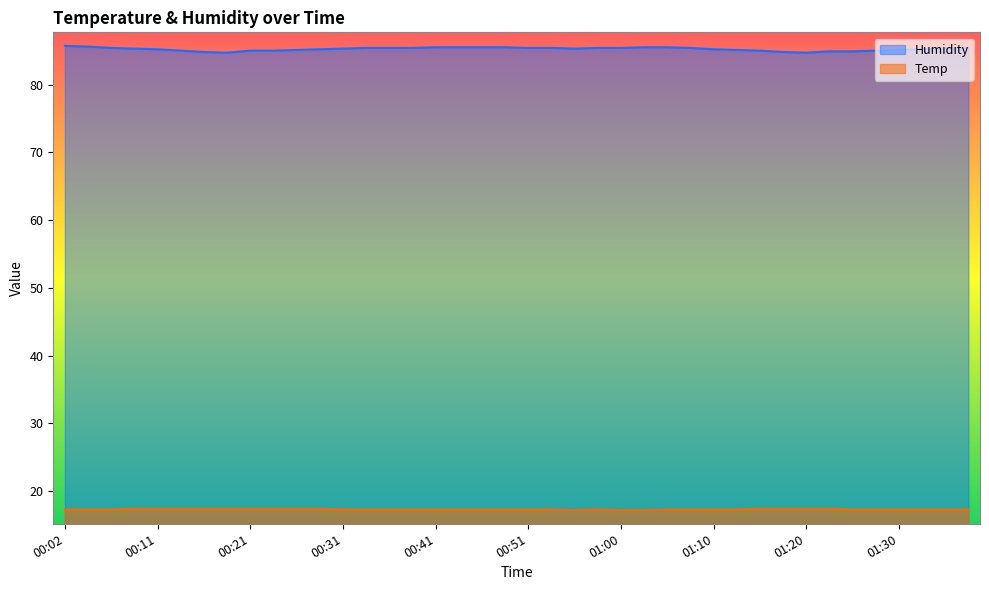

List the series in order of their peak value, highest first.

Humidity, Temp